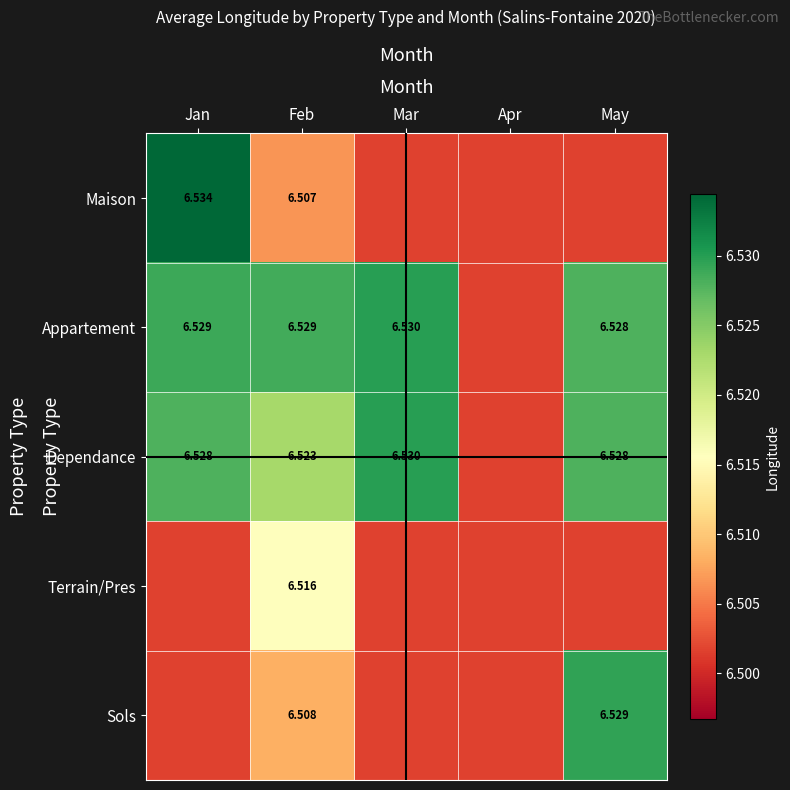

The value of Terrain/Pres at Jan is 4.4. True or false?

False